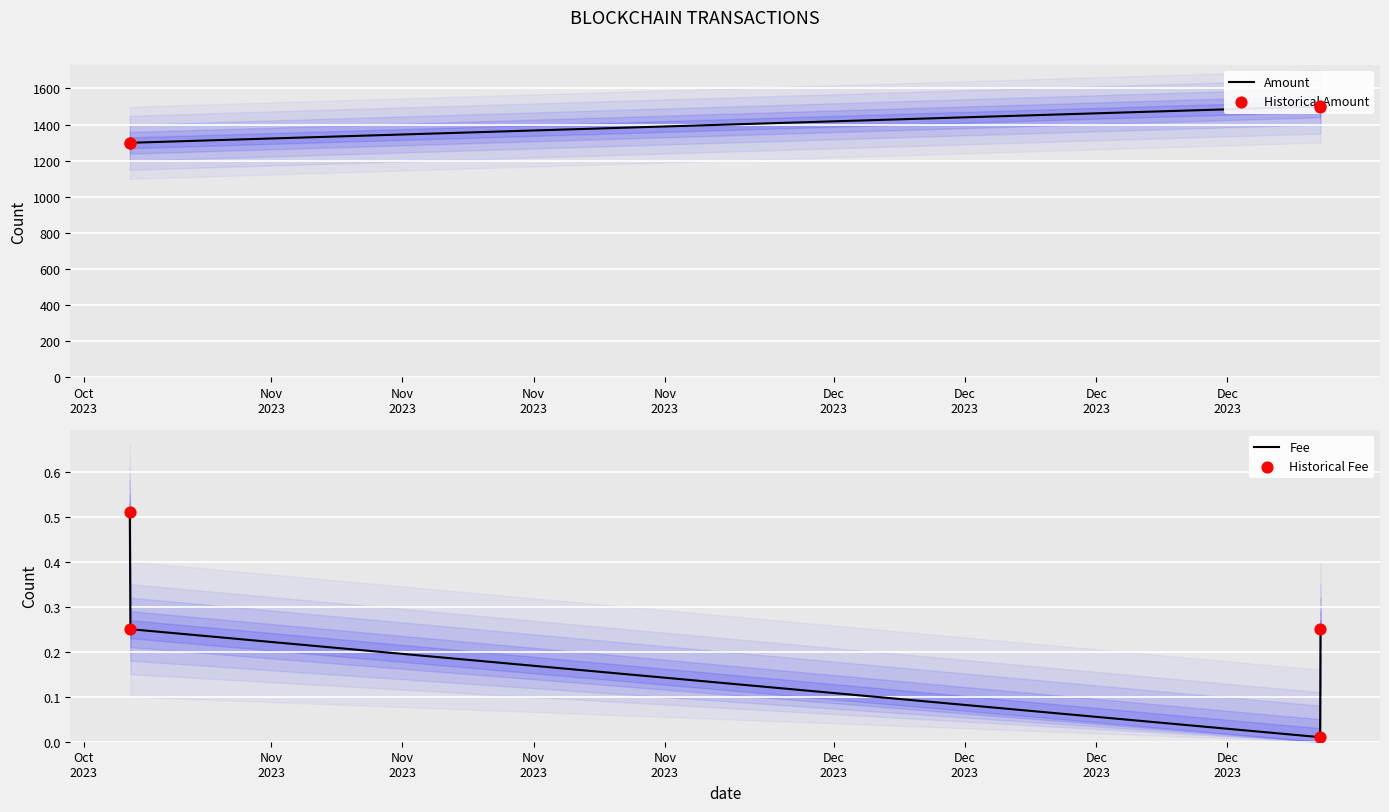

True or false: Fee has more than 1 points higher than both neighbors.

False